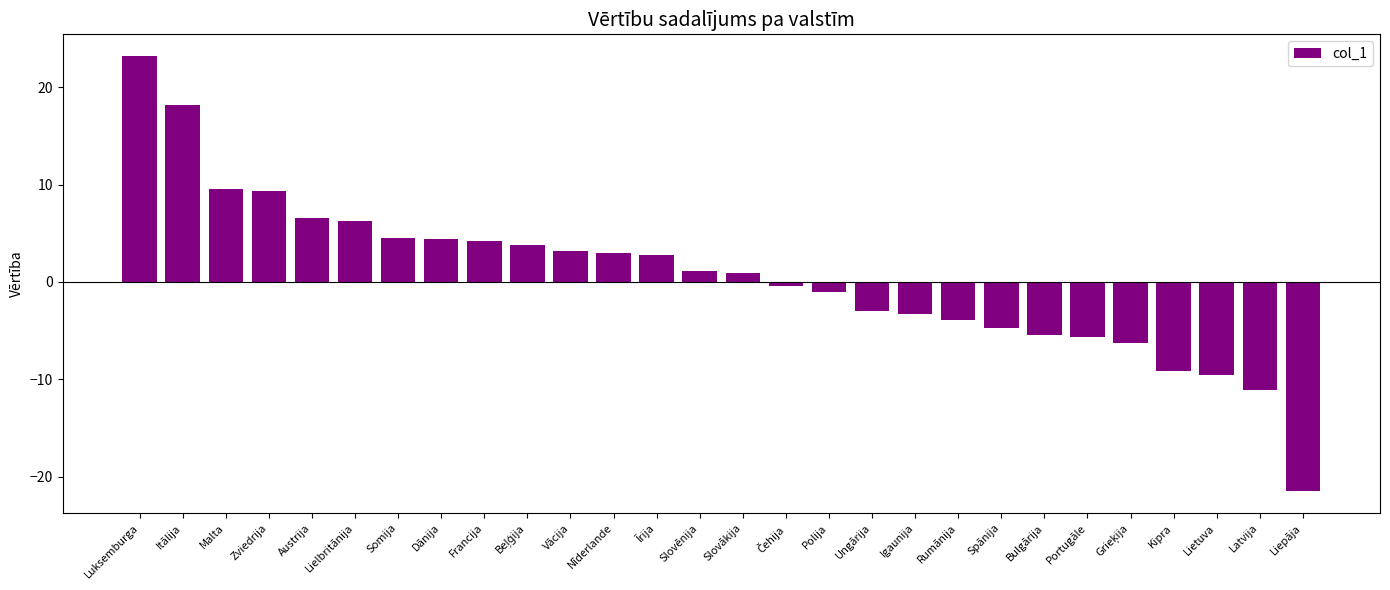

Which category has the highest value across all series?

Luksemburga